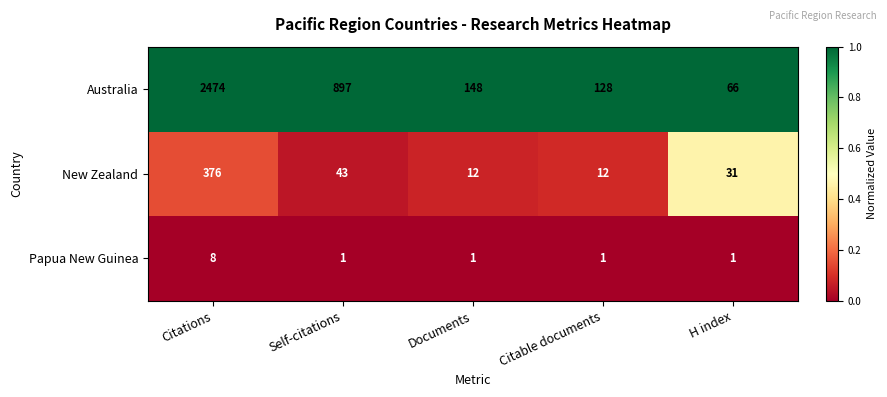

Between Citations and H index, which series saw the biggest shift?

Australia